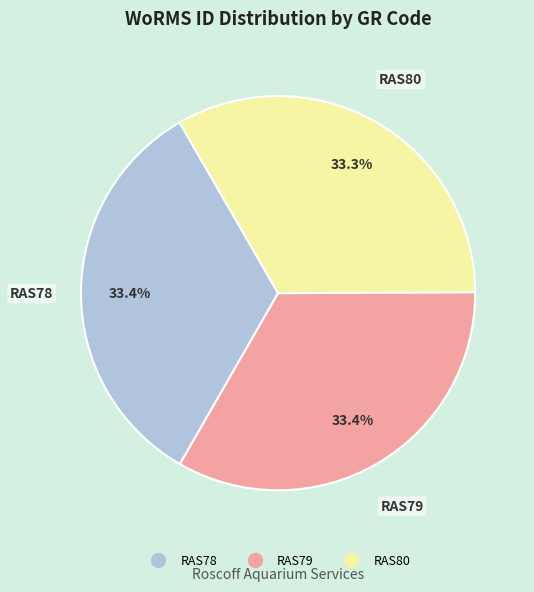

Is it true that RAS78 is 33% of the pie?

True